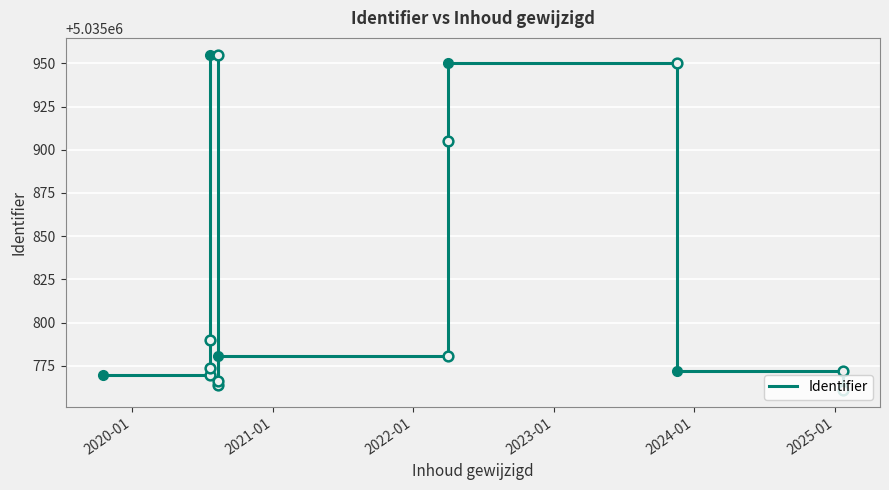

How many data points are above 5035774?

5